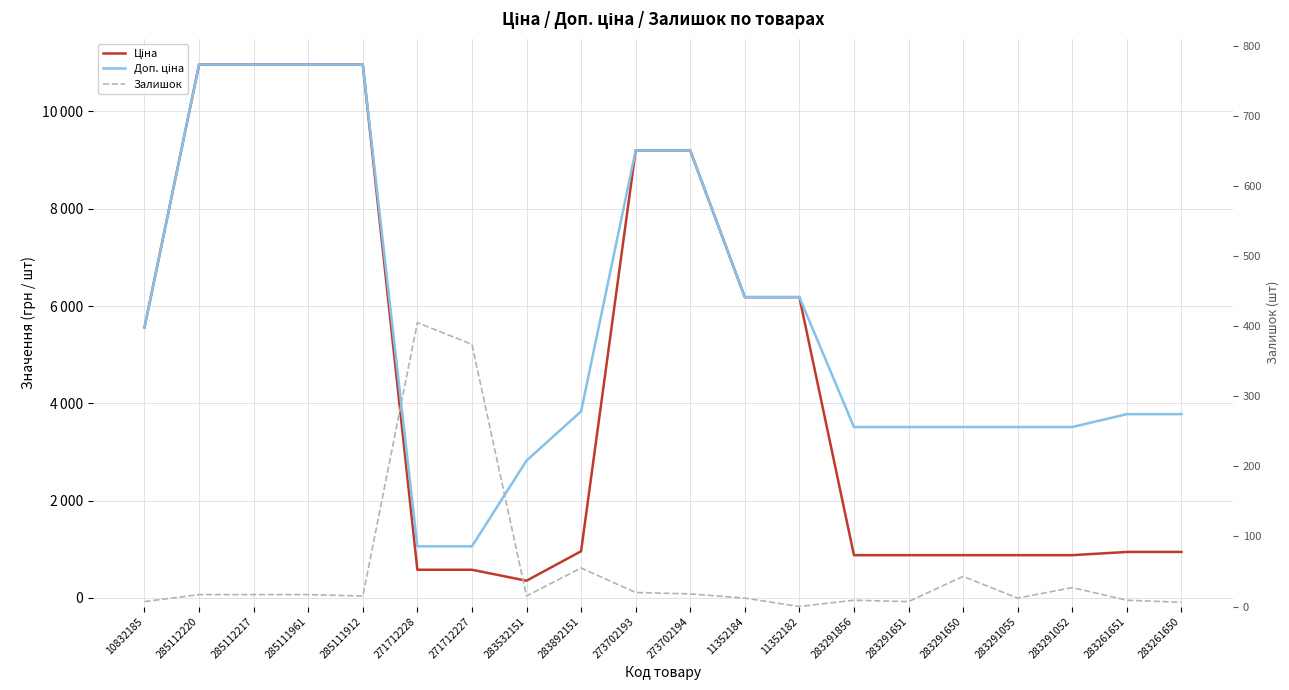

What is the spread (max minus min) of values at 273702193?

9176.3